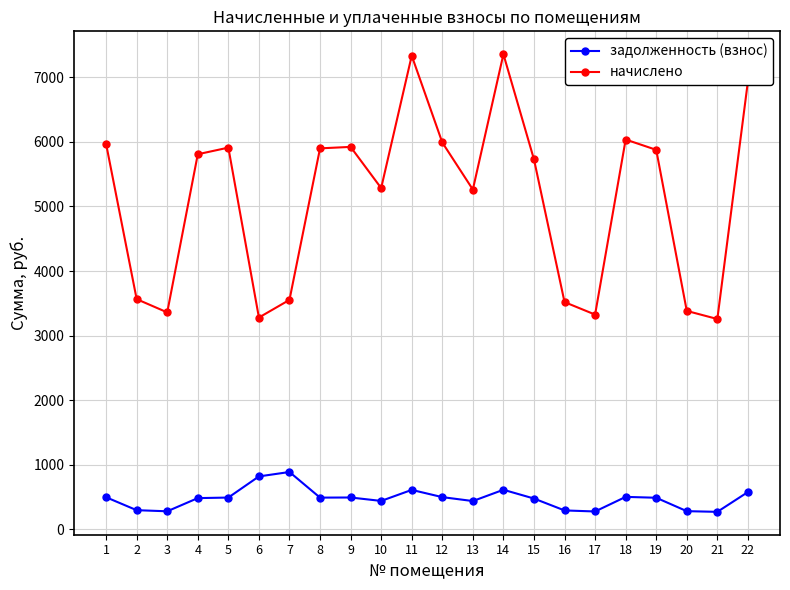

Where is the first local minimum for начислено?

3